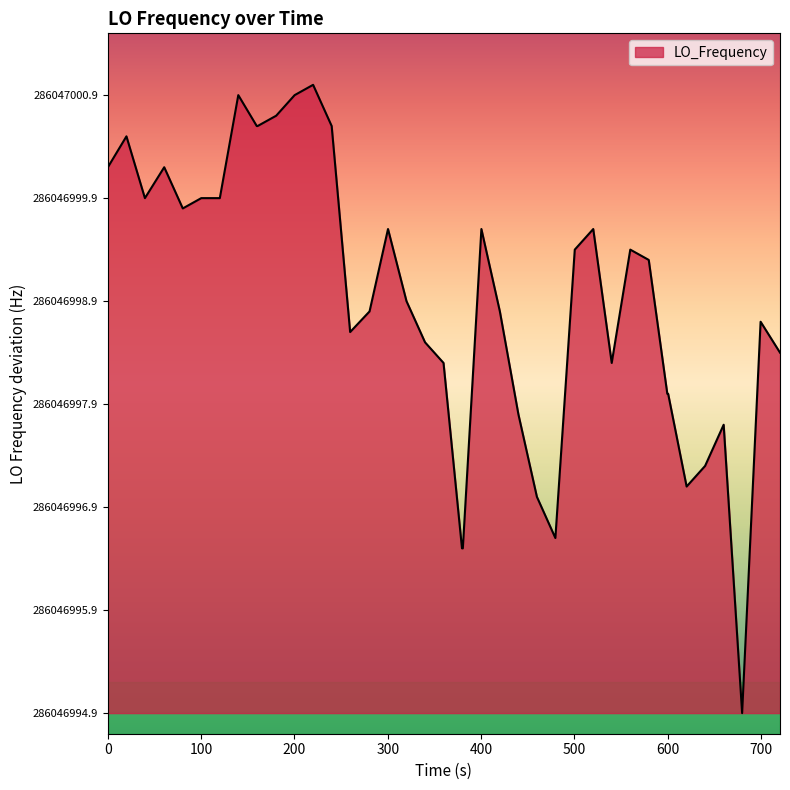

Does the chart have visible grid lines?

No